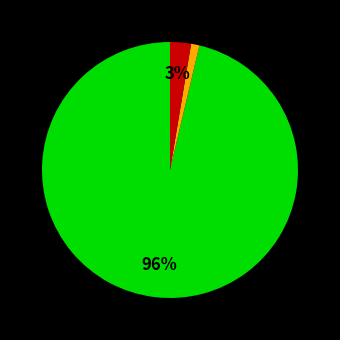

To the nearest percent, what is the difference between the largest and smallest slice percentages?

95%